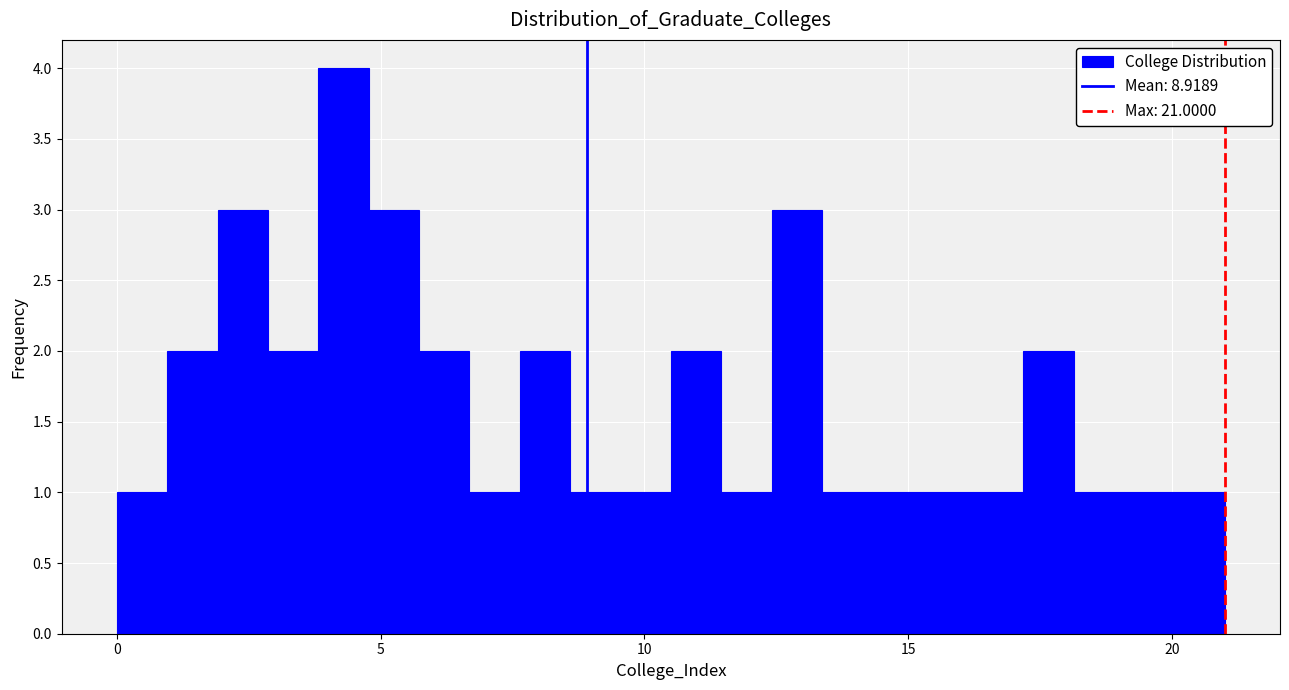

Around what value on the x-axis is the tallest bar? Give the approximate position of its centre, as read against the axis.

4.5